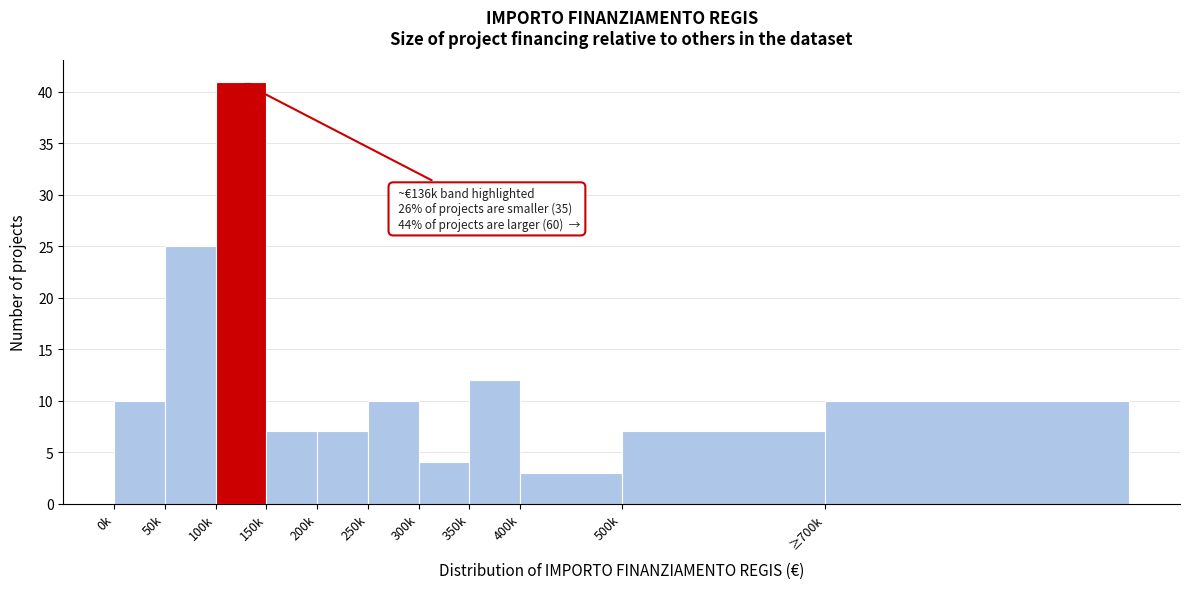

Reading left to right, list all the values displayed in this chart.

0k=10	50k=25	100k=41	150k=7	200k=7	250k=10	300k=4	350k=12	400k=3	500k=7	≥700k=10